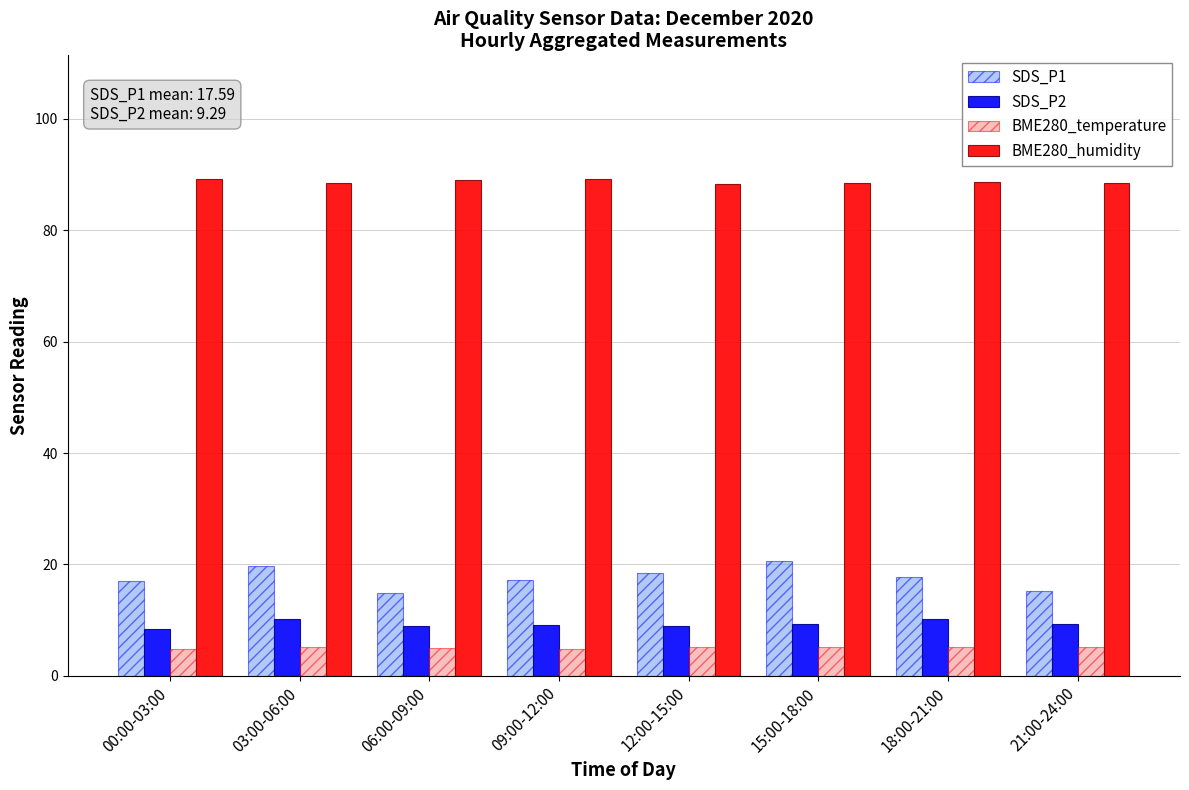

The SDS_P1 series shows 17.7 at 18:00-21:00. True or false?

True